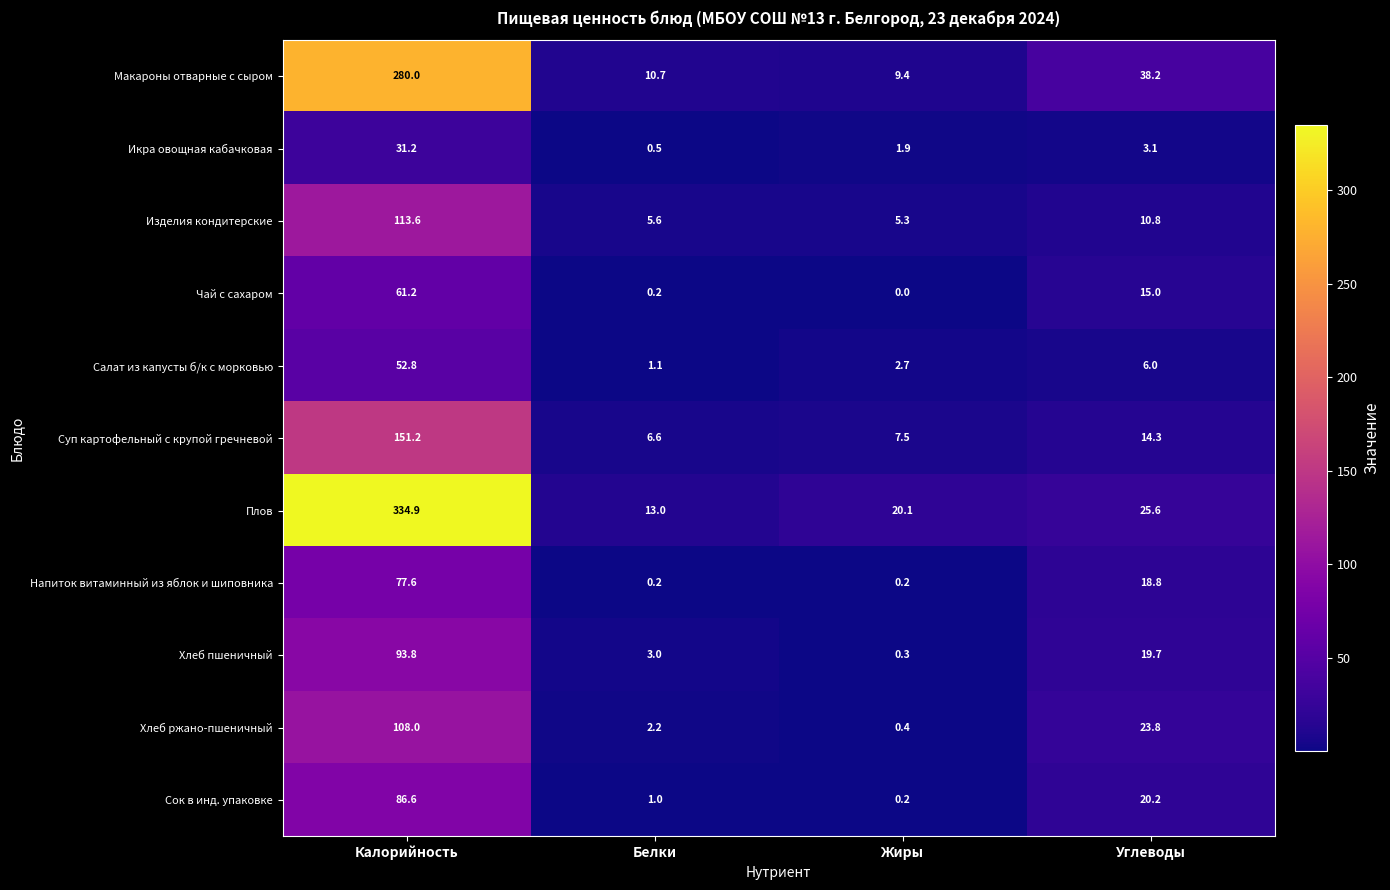

Is it true that Салат из капусты б/к с морковью equals 0.7 at Белки?

False